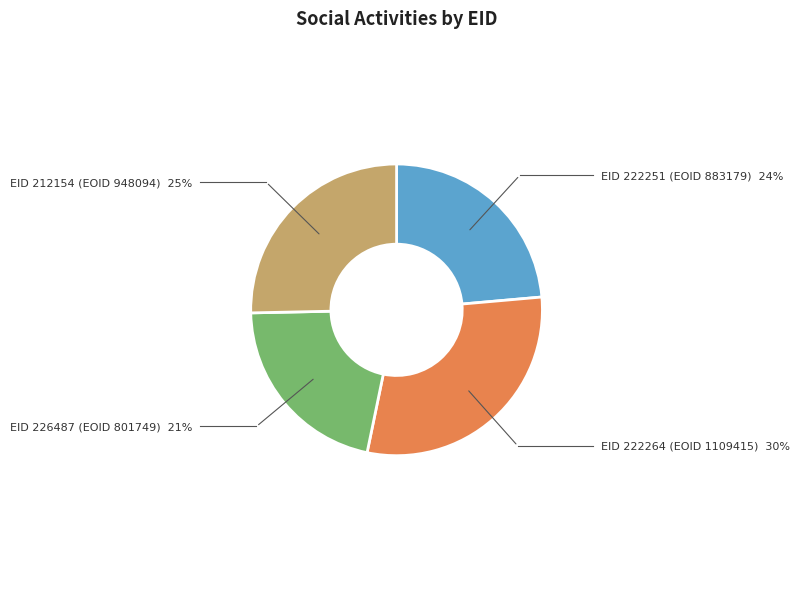

Is there any slice that represents more than half of the pie?

No